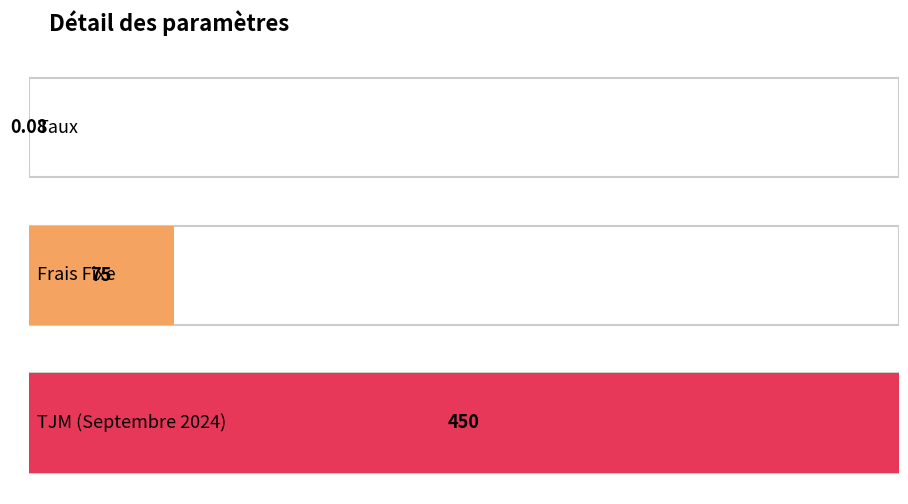

What is the sum of the values at Frais Fixe and TJM (Septembre 2024)?

525.0